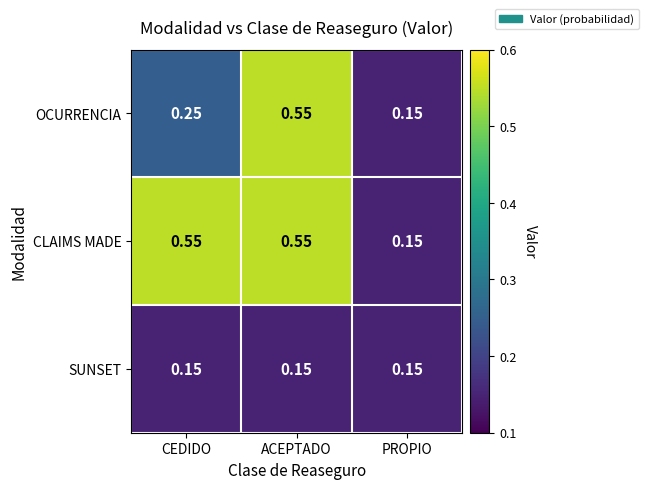

Where is OCURRENCIA nearest to the value 0?

PROPIO